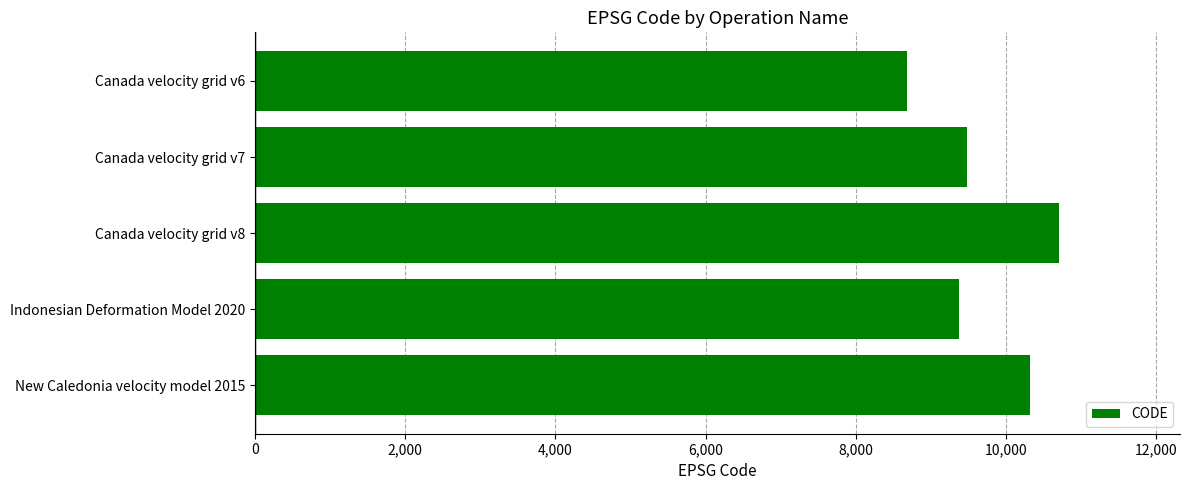

Which category has the lowest value across all series?

Canada velocity grid v6